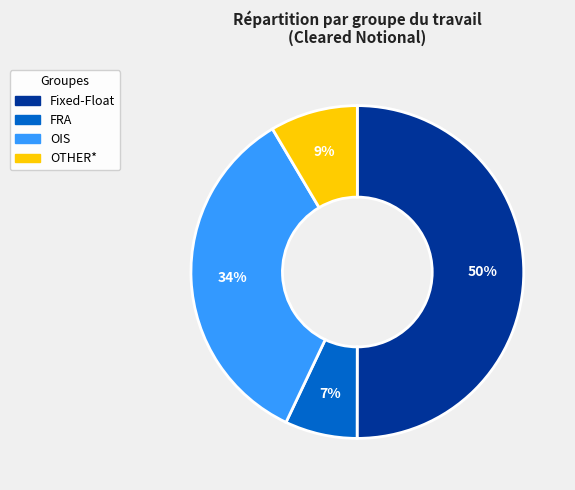

The FRA slice represents 18% of the pie. True or false?

False